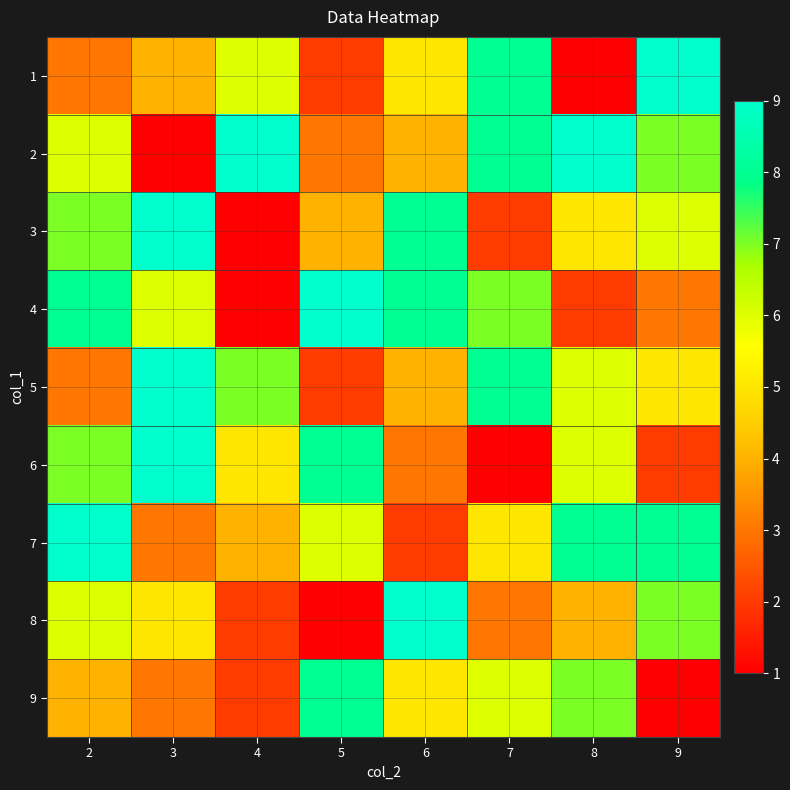

Between 7 and 3, which is larger?

7